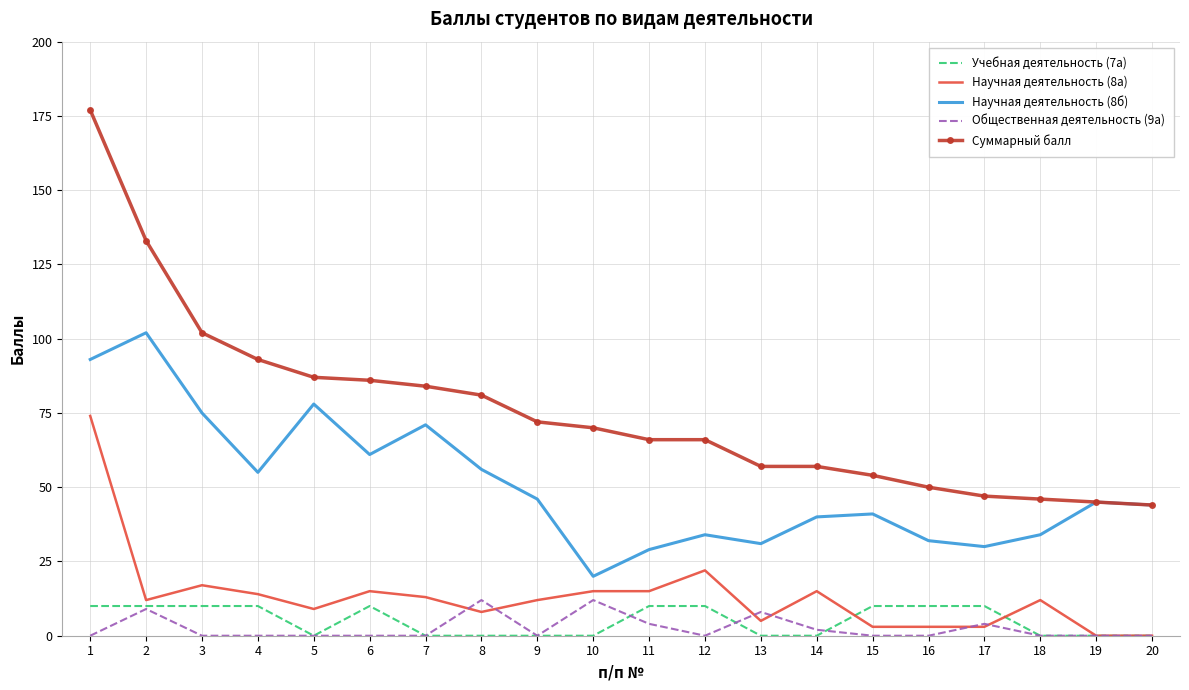

What are all the series names shown in the legend?

Учебная деятельность (7а), Научная деятельность (8а), Научная деятельность (8б), Общественная деятельность (9а), Суммарный балл